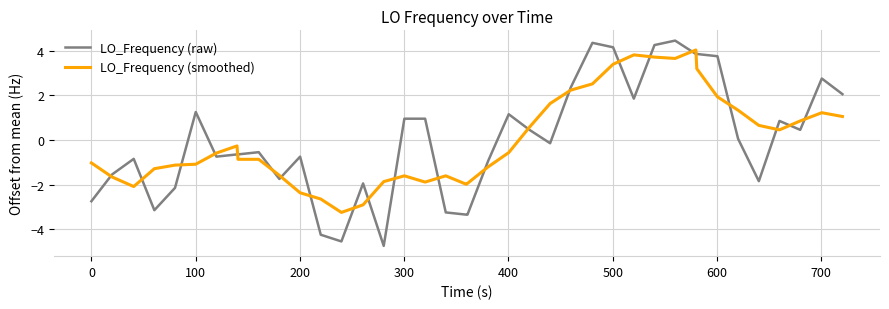

List the series in order of their peak value, highest first.

LO_Frequency (raw), LO_Frequency (smoothed)